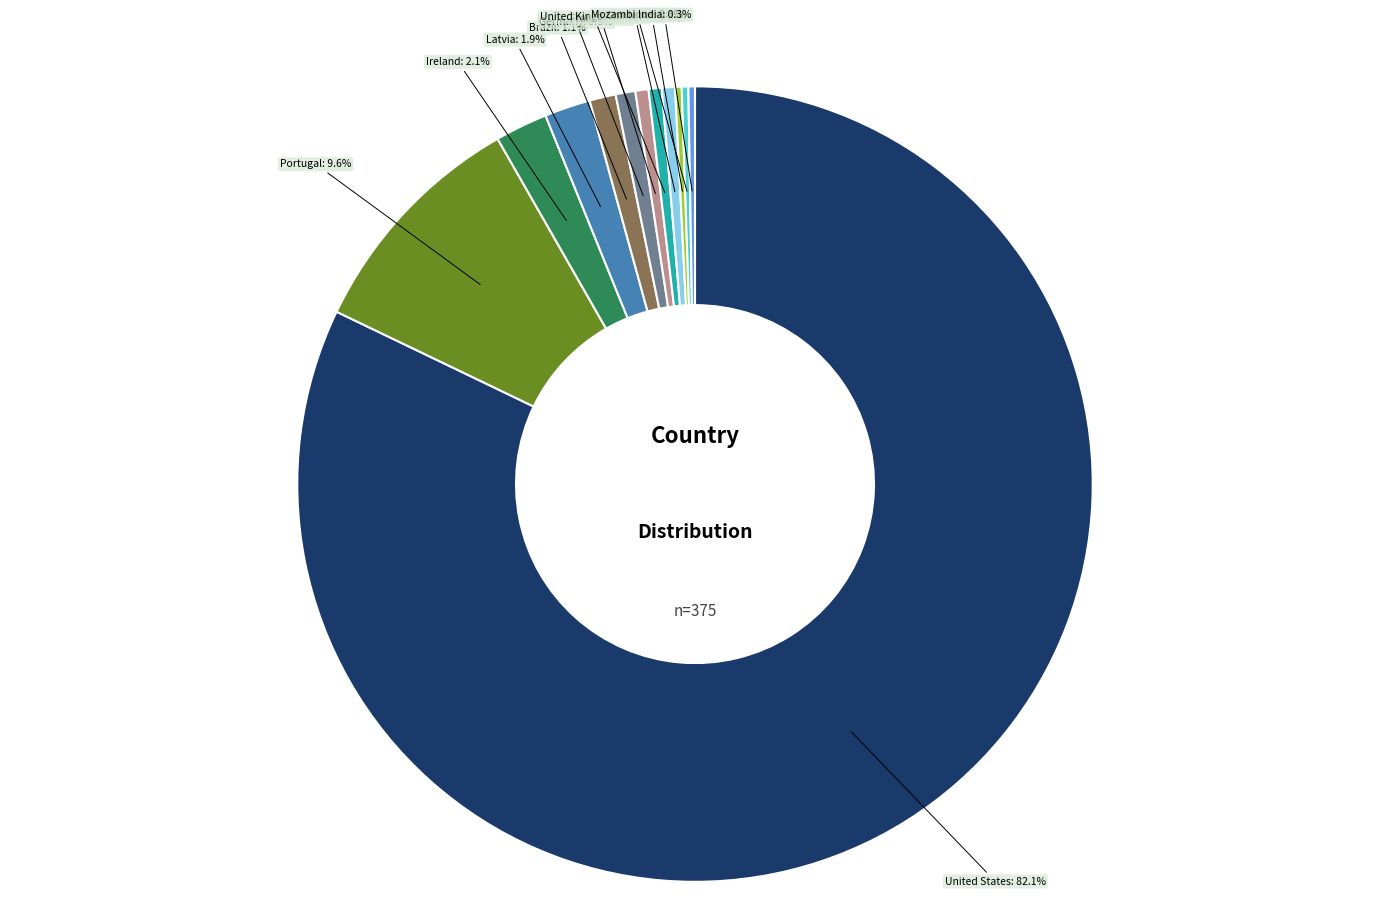

Which has a higher value, Brazil or Portugal?

Portugal